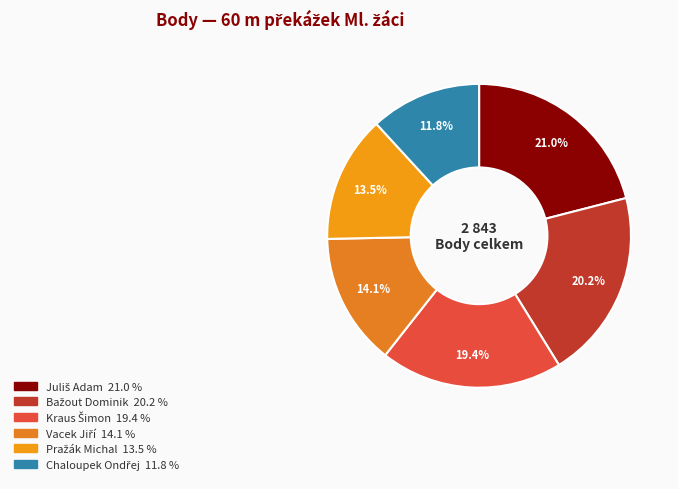

True or false: Kraus Šimon accounts for 19% of the total.

True